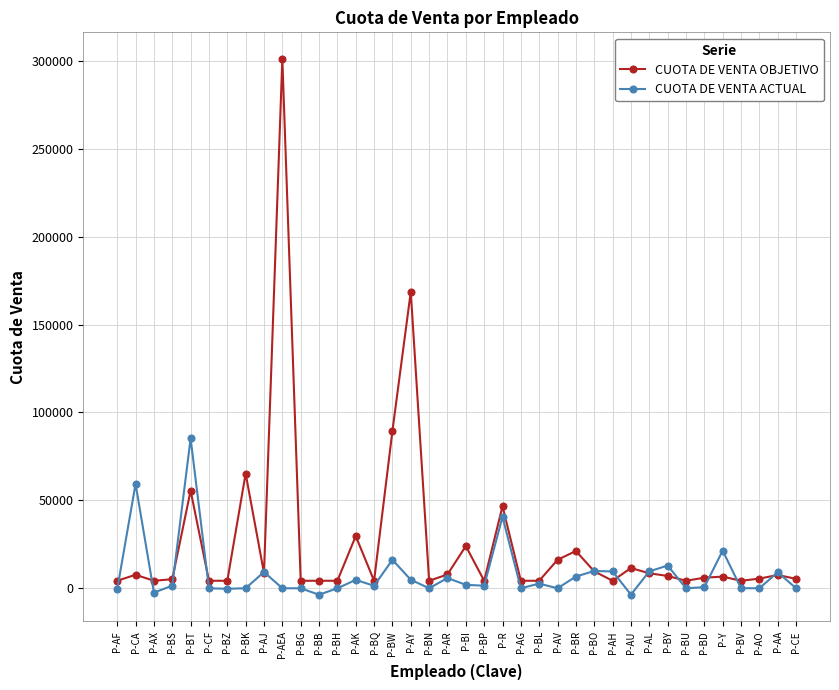

At which label is CUOTA DE VENTA OBJETIVO closest to 152644?

P-AY